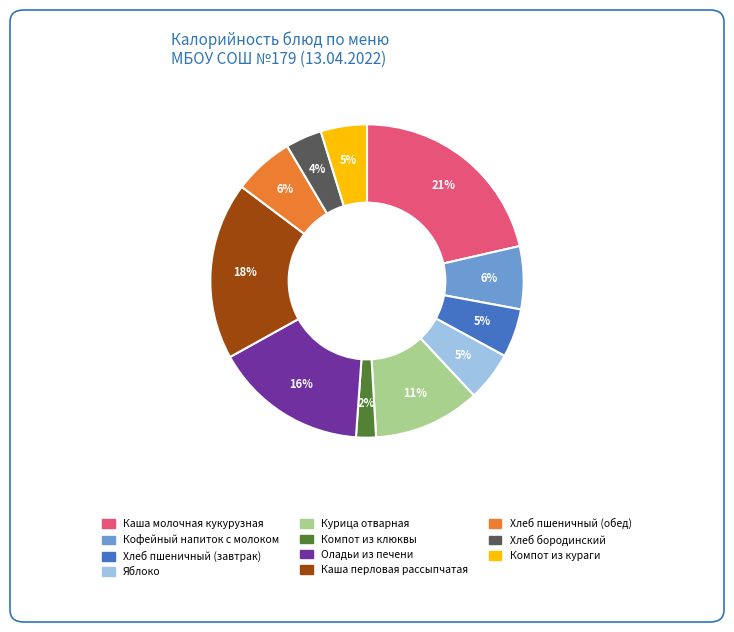

Combined, do Хлеб пшеничный (обед) and Каша перловая рассыпчатая account for over 50%?

No